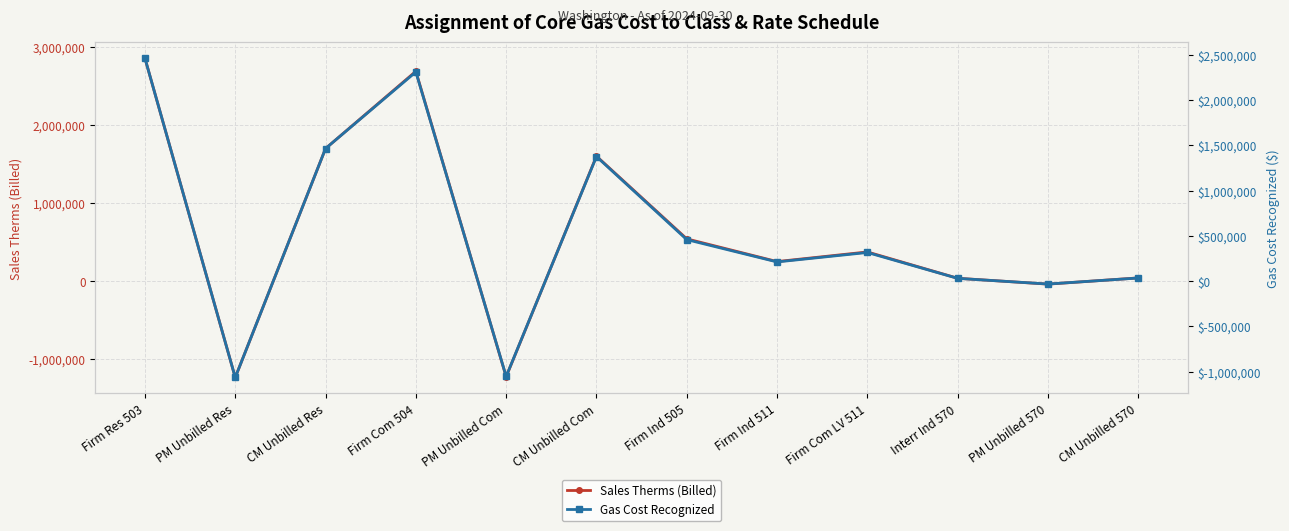

What is the average value of the Gas Cost Recognized series?

543509.9